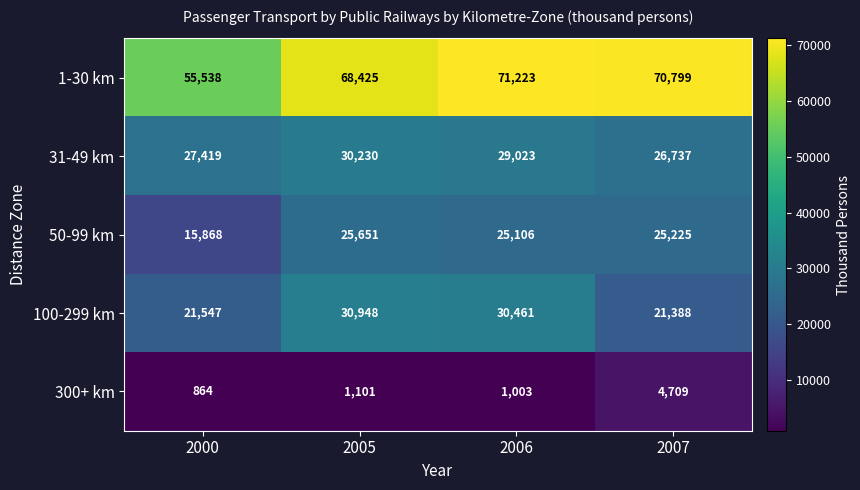

What is the sum of all 1-30 km values?

265985